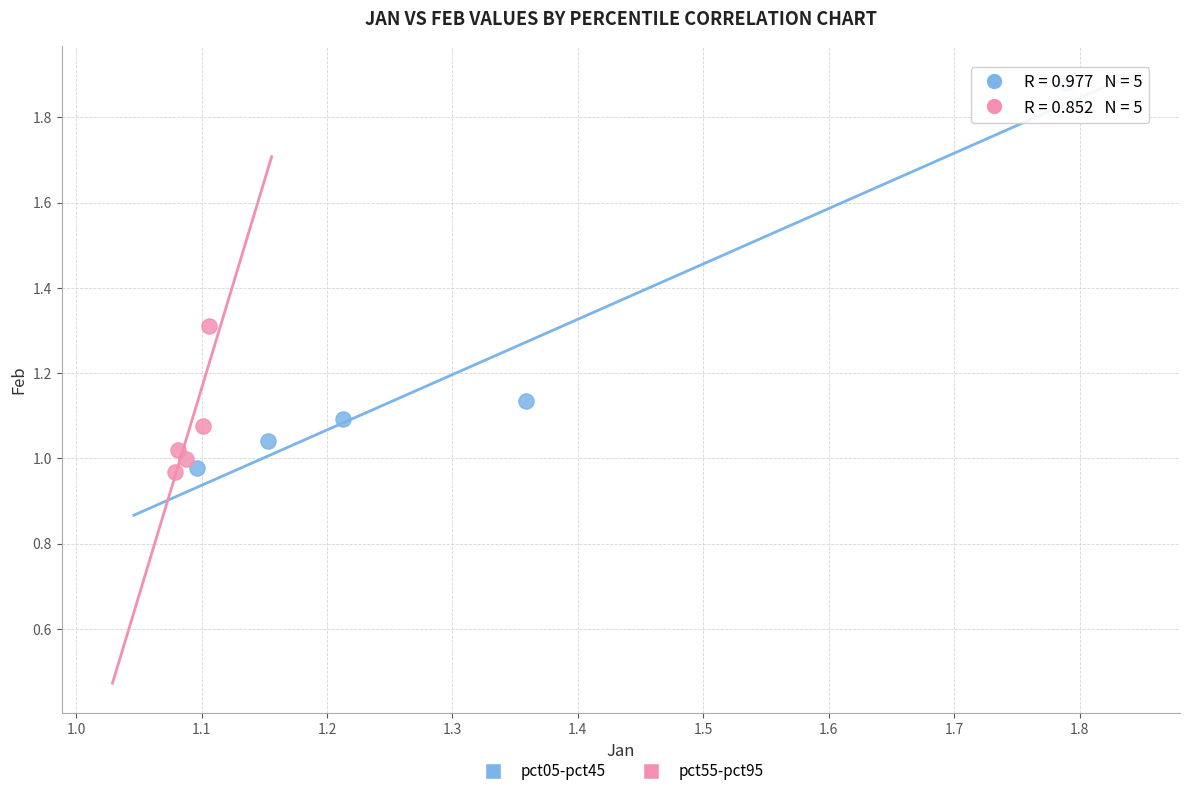

Which series has the largest Y range (max minus min)?

pct05-pct45